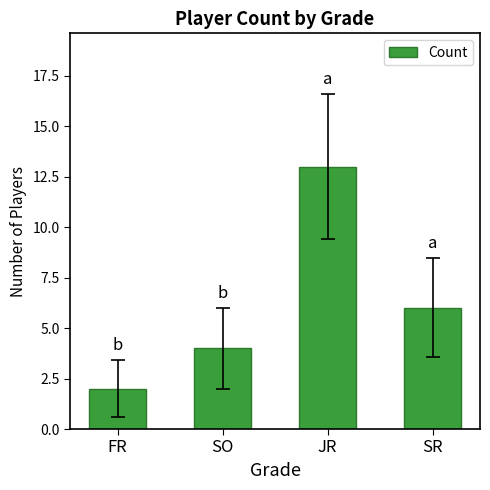

What is the label of the 4th bar from the left?

SR